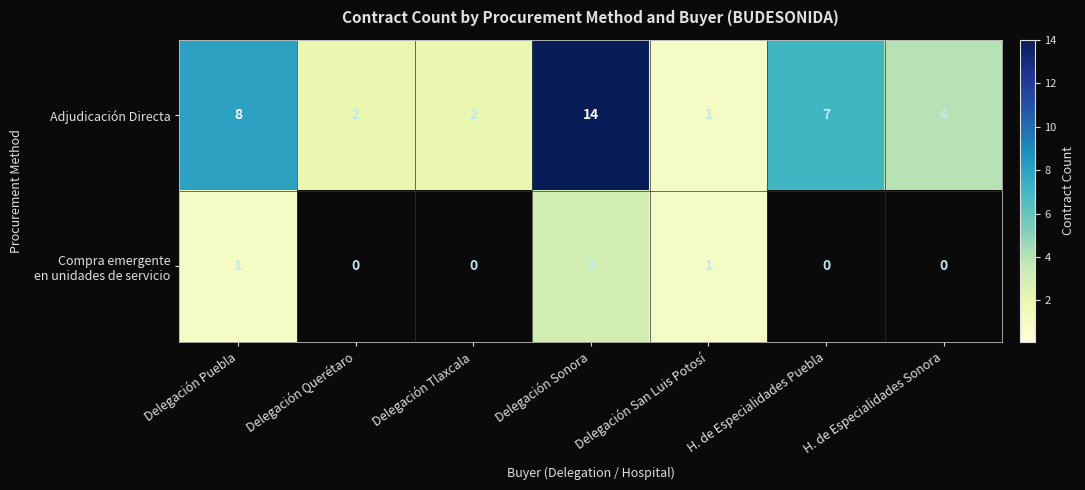

What is the total value across all series at Delegación Sonora?

17